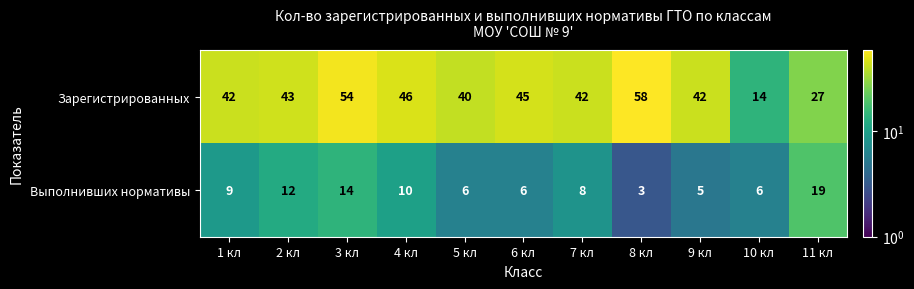

True or false: Выполнивших нормативы has a value of 14 at 3 кл.

True